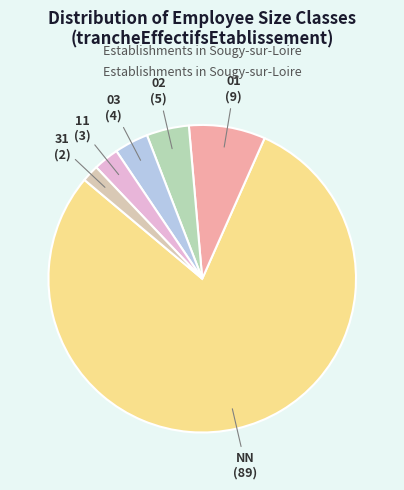

Which category has the smallest portion of the pie?

31